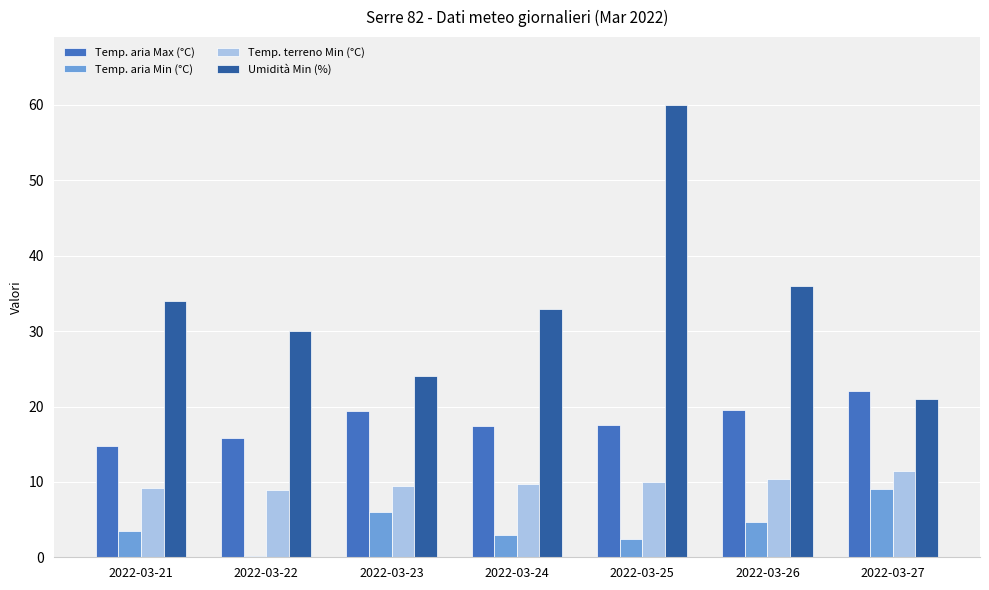

Which series has the largest range (max minus min)?

Umidità Min (%)